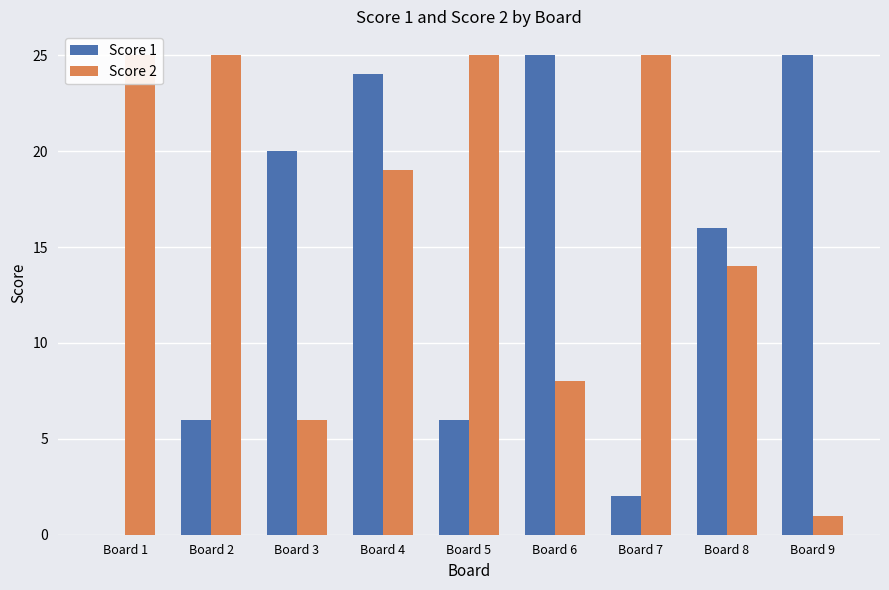

True or false: Score 1 has a value of 0 at Board 1.

True